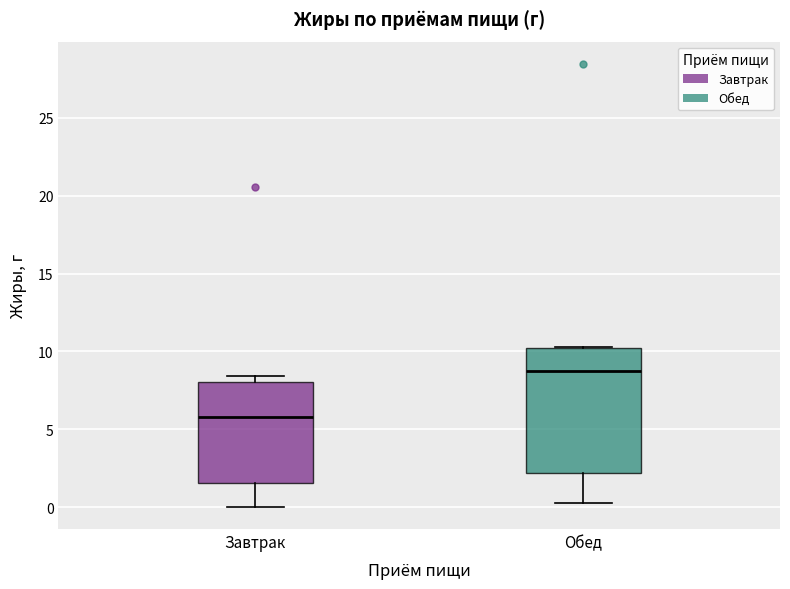

Where does the median line of the box for Завтрак sit on the y-axis? The values are not printed on the chart, so give them approximately, as read against the axis.

6.0